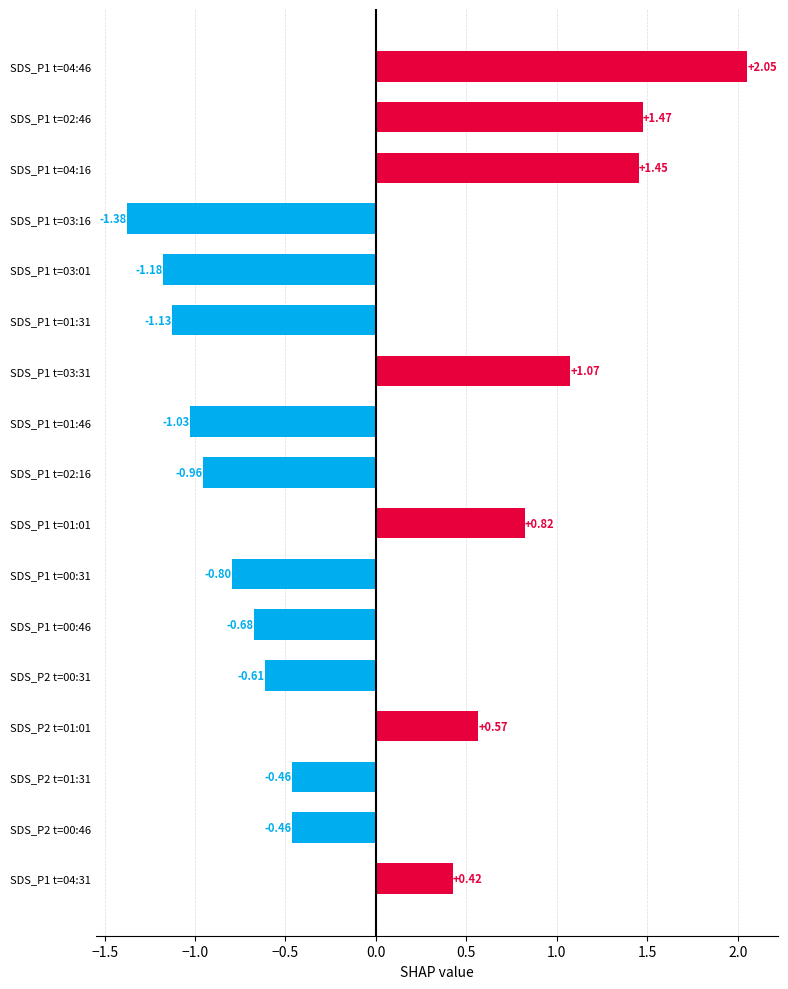

How many negative values are there?

10